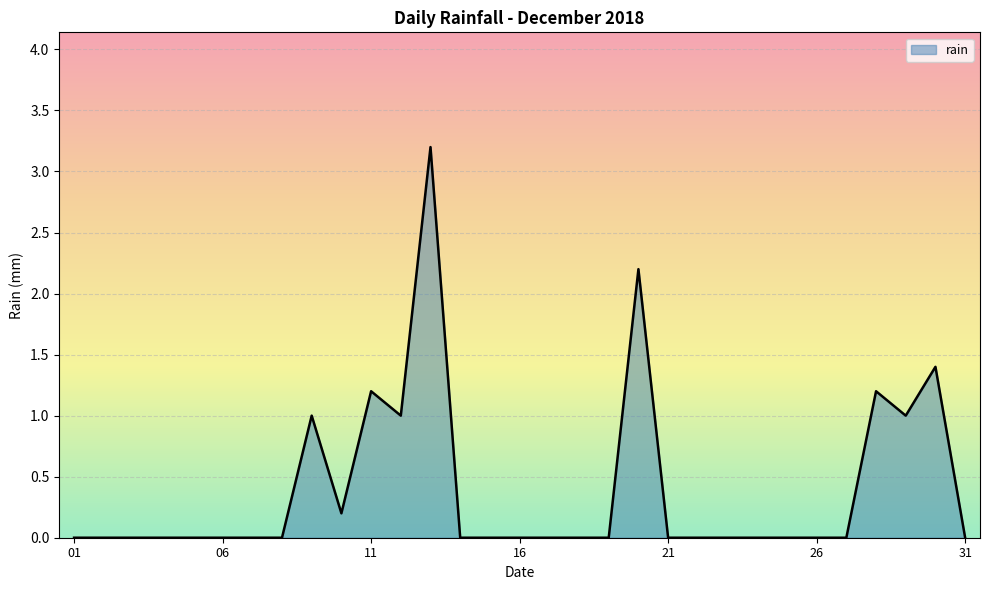

What is the difference between the maximum and minimum values?

3.2